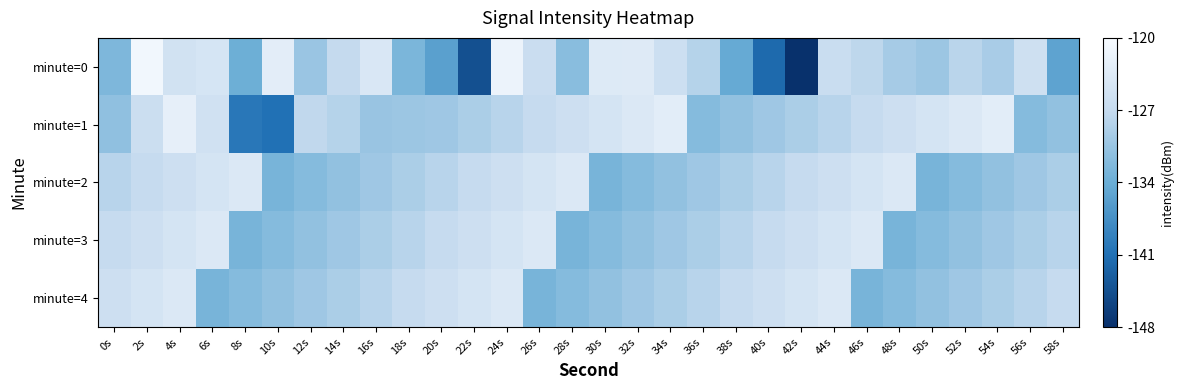

Between 16s and 22s, which is larger?

16s